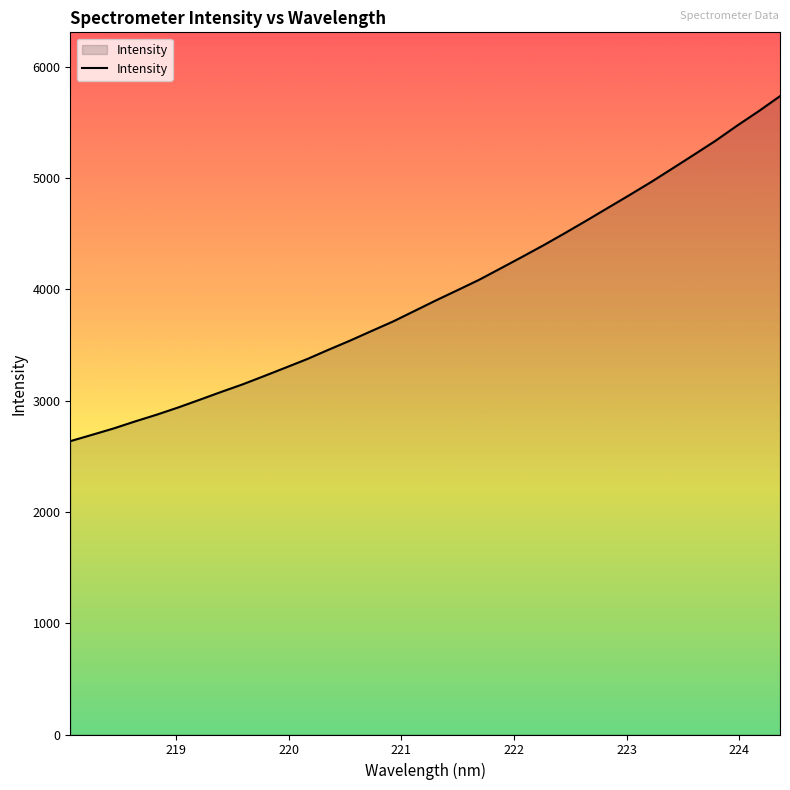

Reading left to right, what are all the values shown in this chart?

2636.1	2692.3	2749.5	2812.9	2873.2	2938.0	3007.3	3077.9	3146.1	3220.8	3296.7	3373.4	3457.7	3539.8	3626.2	3711.8	3806.7	3901.9	3993.5	4086.3	4188.9	4292.1	4397.2	4506.8	4619.1	4733.8	4848.2	4964.7	5087.4	5210.9	5335.7	5471.0	5600.2	5736.2